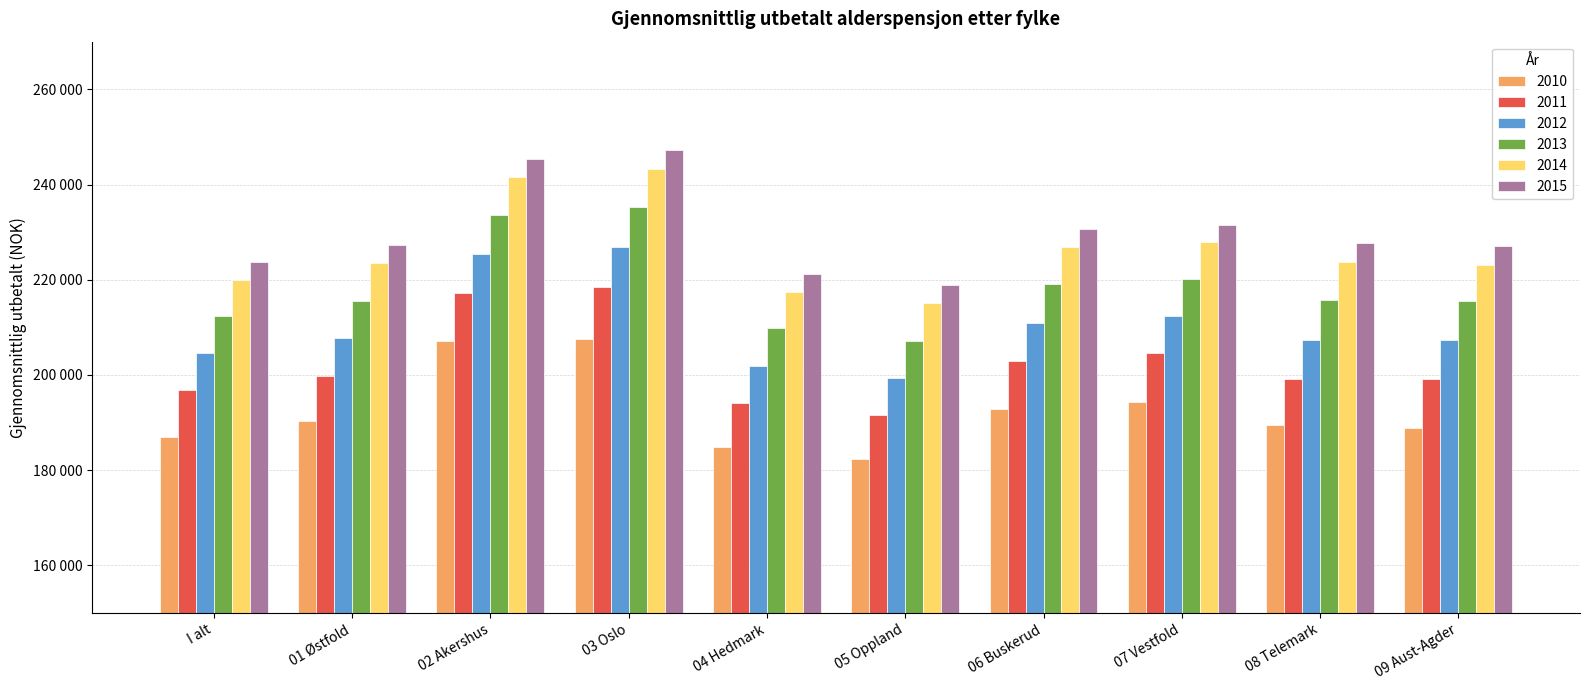

True or false: 2010 has a value of 189489.3 at 08 Telemark.

True